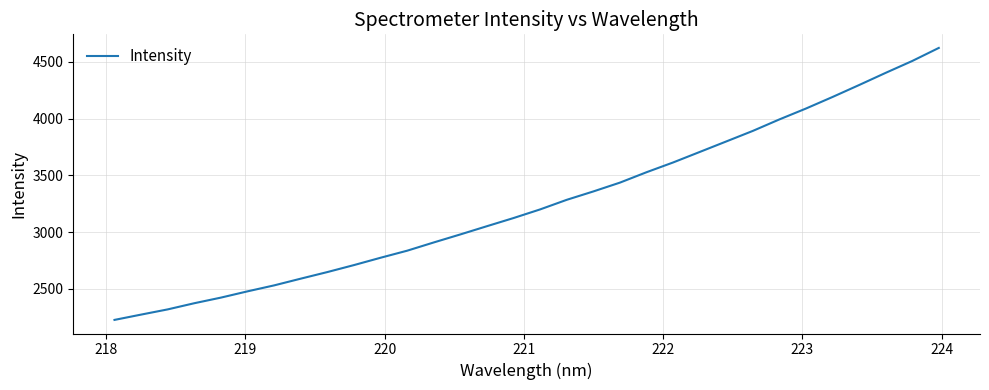

Count the number of values greater than 3199.

16